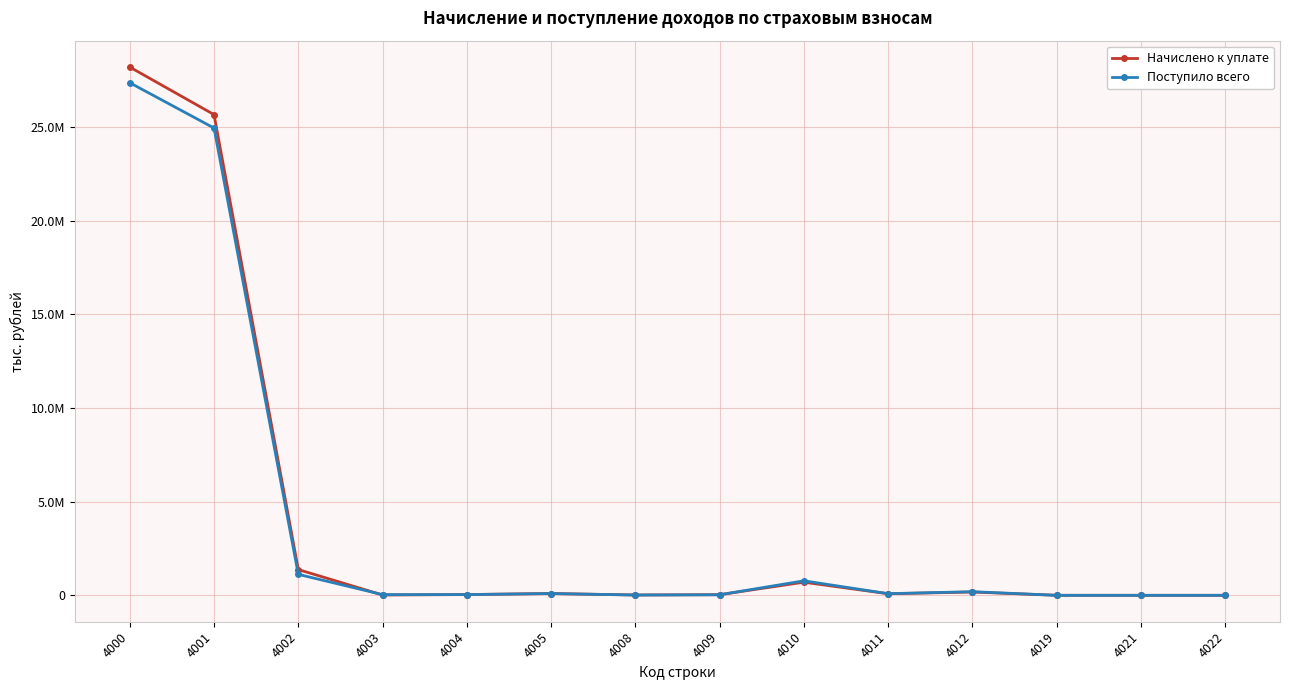

Does the chart have visible grid lines?

Yes